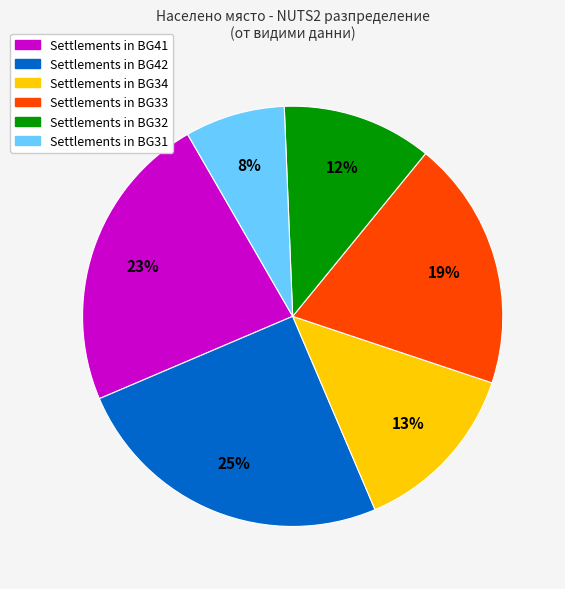

To the nearest percent, what is the average slice percentage?

17%